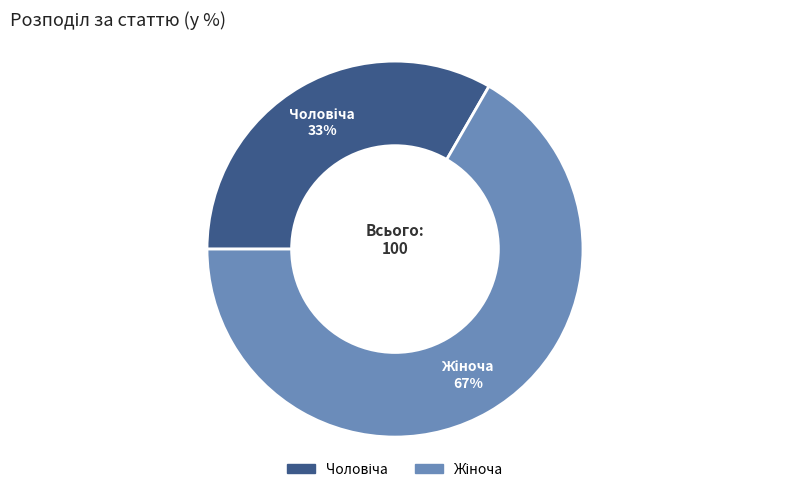

Is there a majority slice in this chart?

Yes